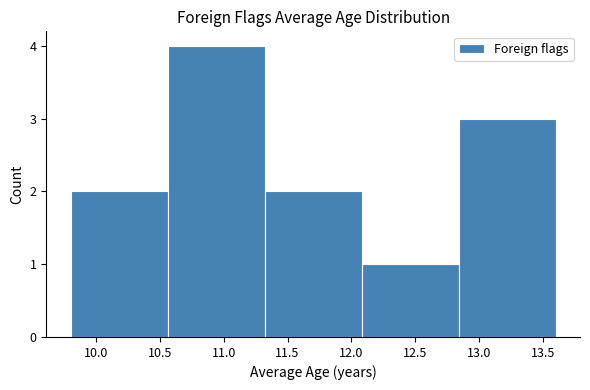

Which range on the x-axis has the tallest bar?

10.56 to 11.32